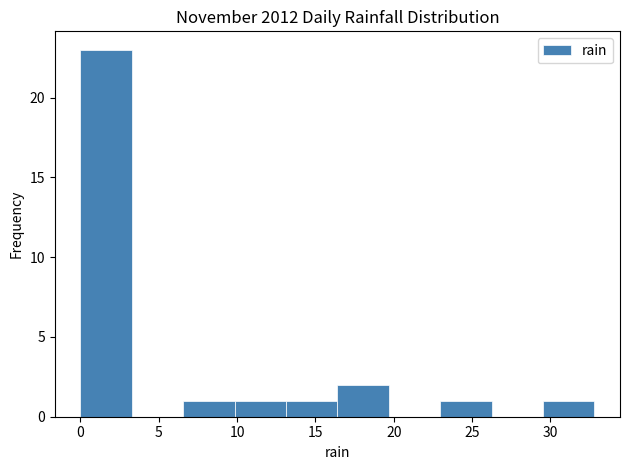

How tall is the bar that spans 10.0 to 13.0 on the x-axis? Neither the bar edges nor the heights are printed on the chart, so give them approximately, as read against the axes.

1